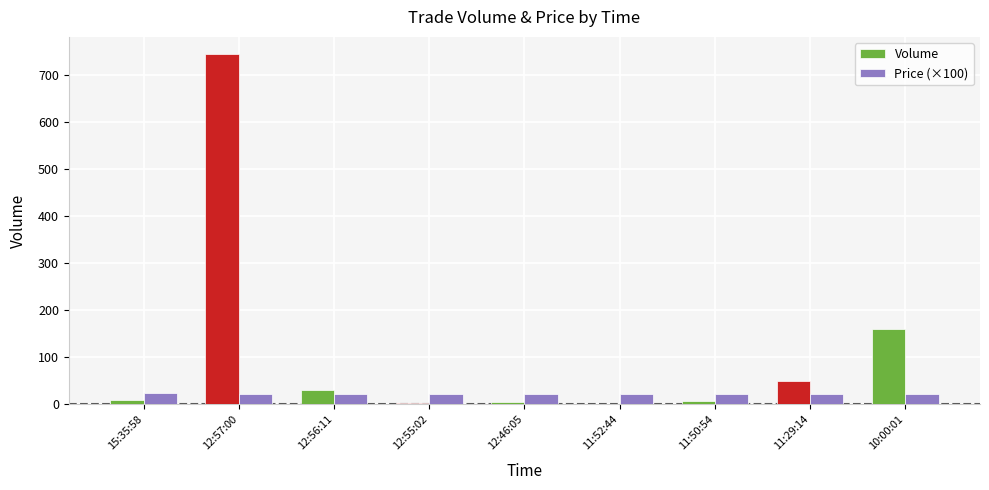

What is the spread (max minus min) of values at 11:50:54?

15